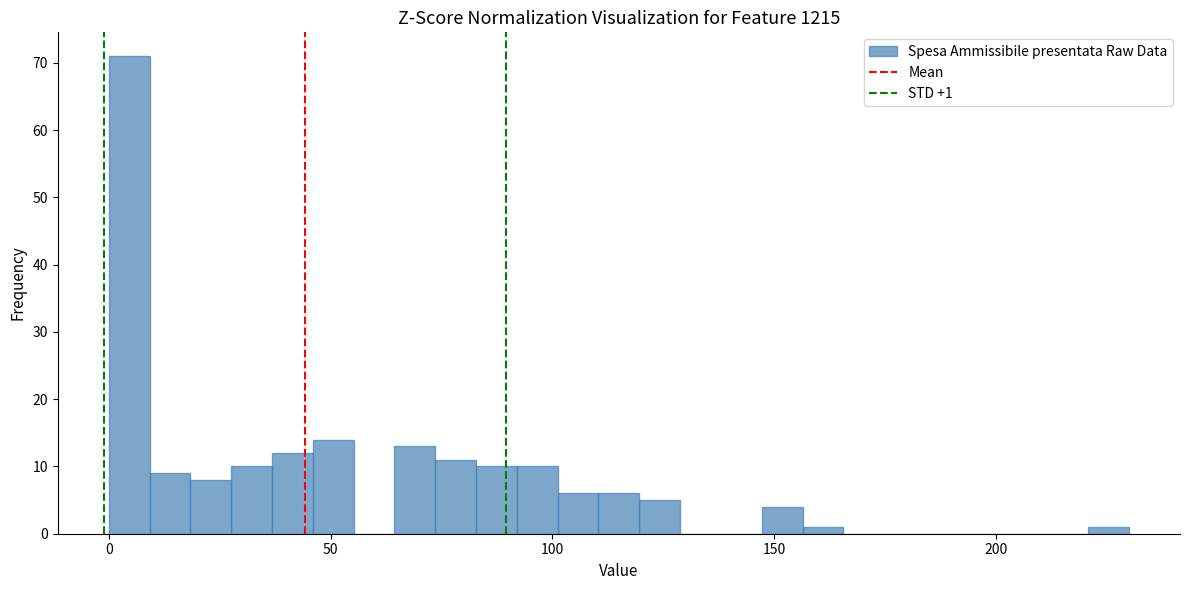

Read against the x-axis, roughly where is the centre of the tallest bar?

5